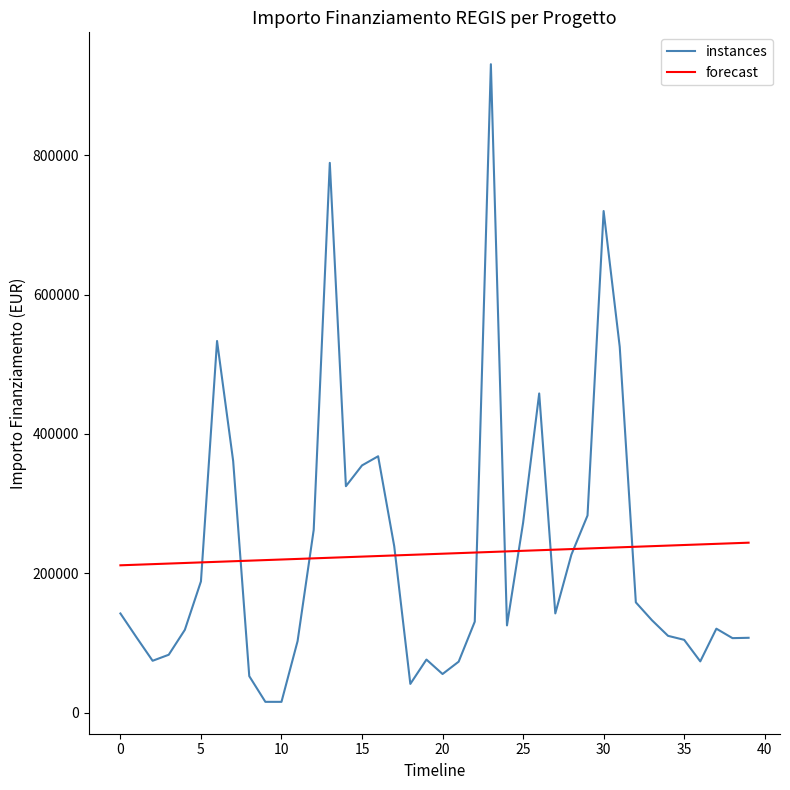

Which series has the largest range (max minus min)?

instances